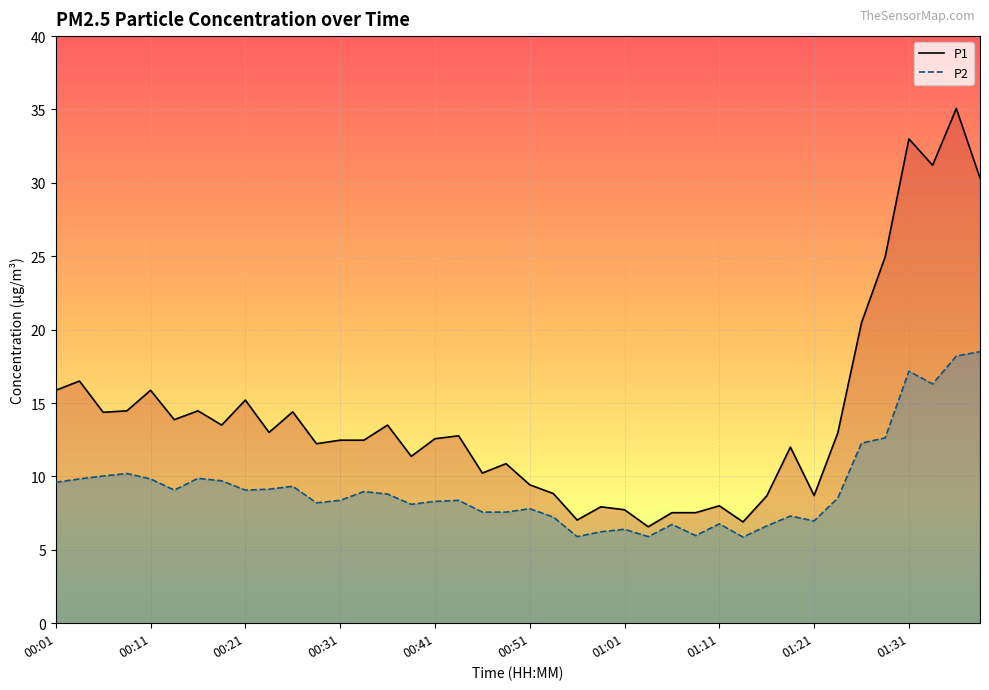

Reading right to left, transcribe all the data shown in this chart.

P1: 30.3	35.1	31.2	33.0	25.0	20.5	13.0	8.7	12.0	8.7	6.9	8.0	7.5	7.5	6.6	7.7	7.9	7.0	8.8	9.4	10.9	10.2	12.8	12.6	11.4	13.5	12.5	12.5	12.2	14.4	13.0	15.2	13.5	14.5	13.9	15.9	14.5	14.4	16.5	15.9
P2: 18.5	18.2	16.3	17.2	12.6	12.3	8.5	7.0	7.3	6.6	5.9	6.8	6.0	6.7	5.9	6.4	6.2	5.9	7.2	7.8	7.6	7.6	8.4	8.3	8.1	8.8	9.0	8.4	8.2	9.3	9.1	9.1	9.7	9.9	9.1	9.8	10.2	10.0	9.8	9.6